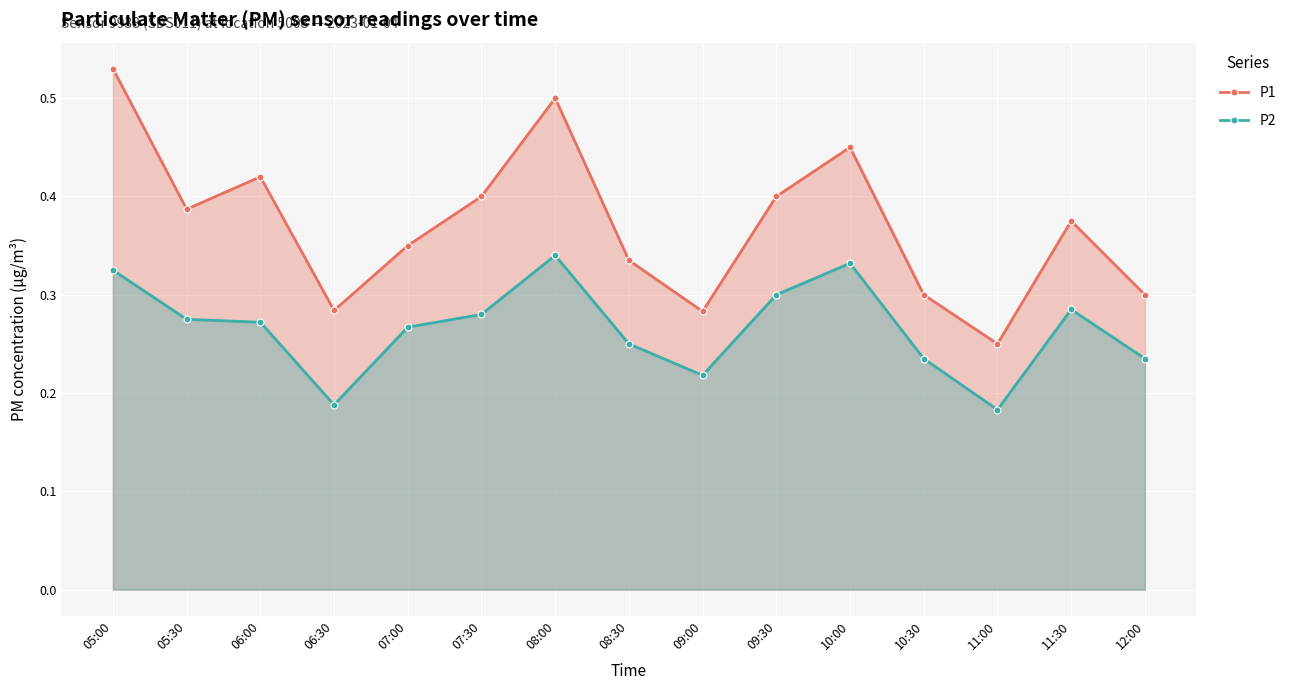

At which category does P1 reach its first local valley?

05:30